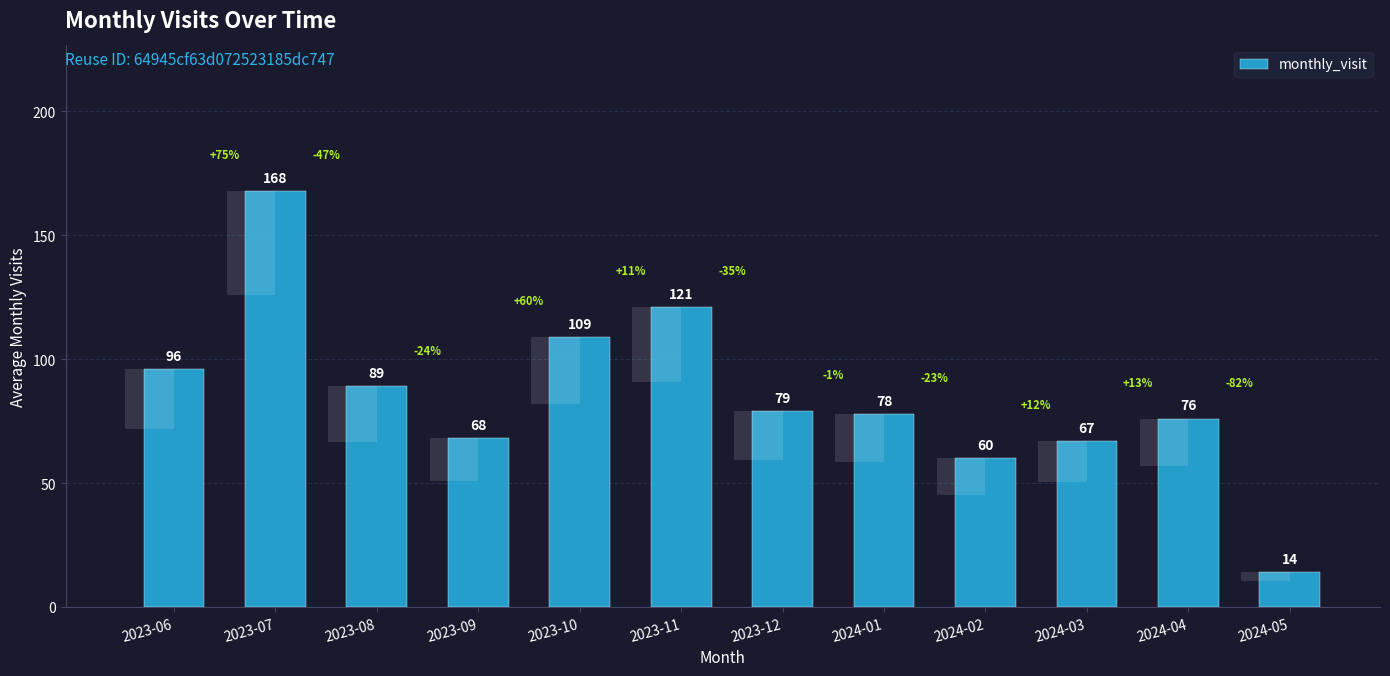

What is the change in value from 2023-09 to 2024-05?

-54